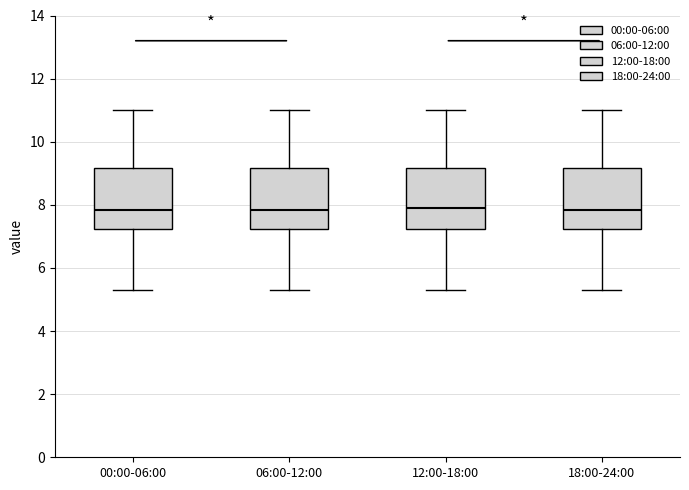

Reading left to right, read every box against the y-axis: the position of its median line, the range the box covers, and the ends of its whiskers. The values are not printed on the chart, so give them approximately, as read against the axis.

00:00-06:00: median 7.8, box 7.2 to 9.2, whiskers 5.4 to 11.0
06:00-12:00: median 7.8, box 7.2 to 9.2, whiskers 5.4 to 11.0
12:00-18:00: median 8.0, box 7.2 to 9.2, whiskers 5.4 to 11.0
18:00-24:00: median 7.8, box 7.2 to 9.2, whiskers 5.4 to 11.0